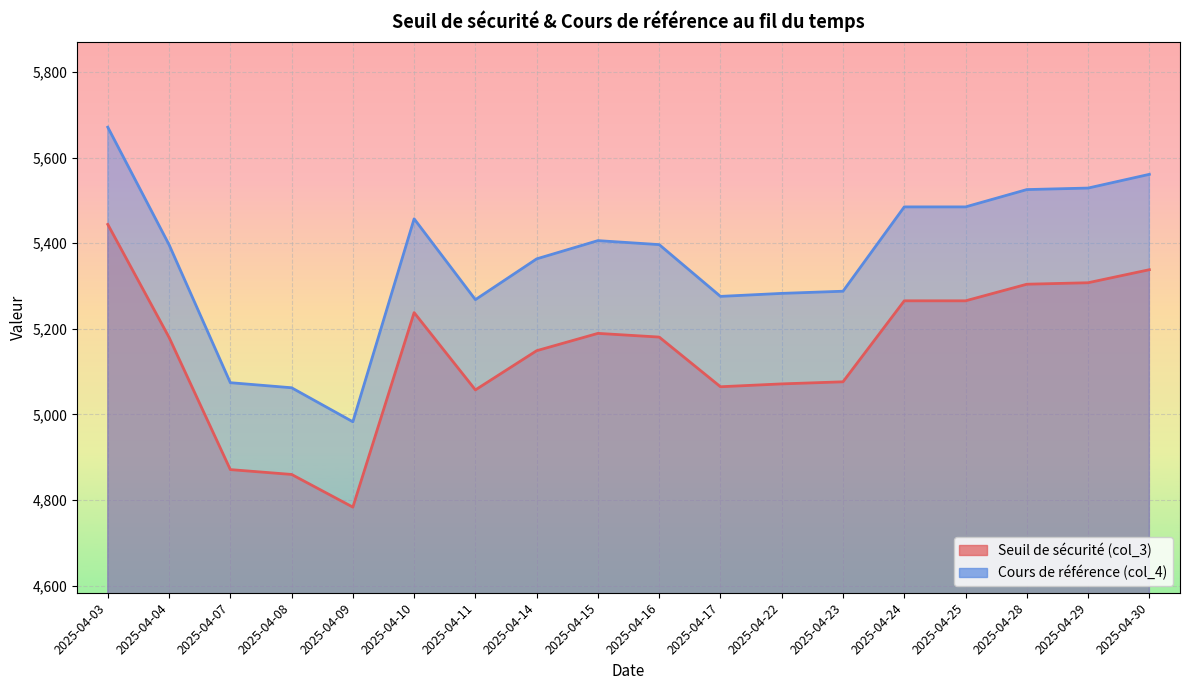

Which series has the largest total across all categories?

Cours de référence (col_4)